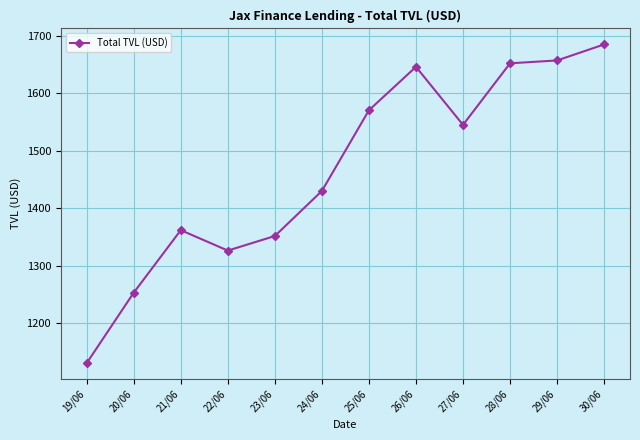

Where does the data first go above 1544?

25/06